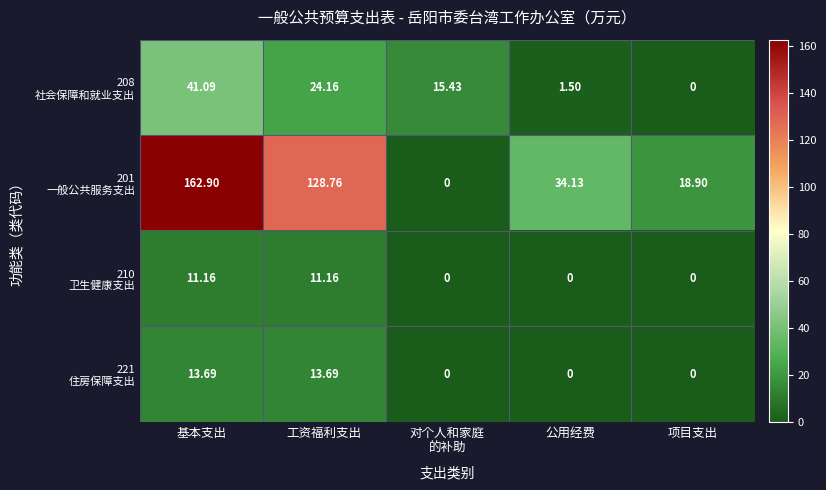

What is the maximum value shown in the chart?

162.9